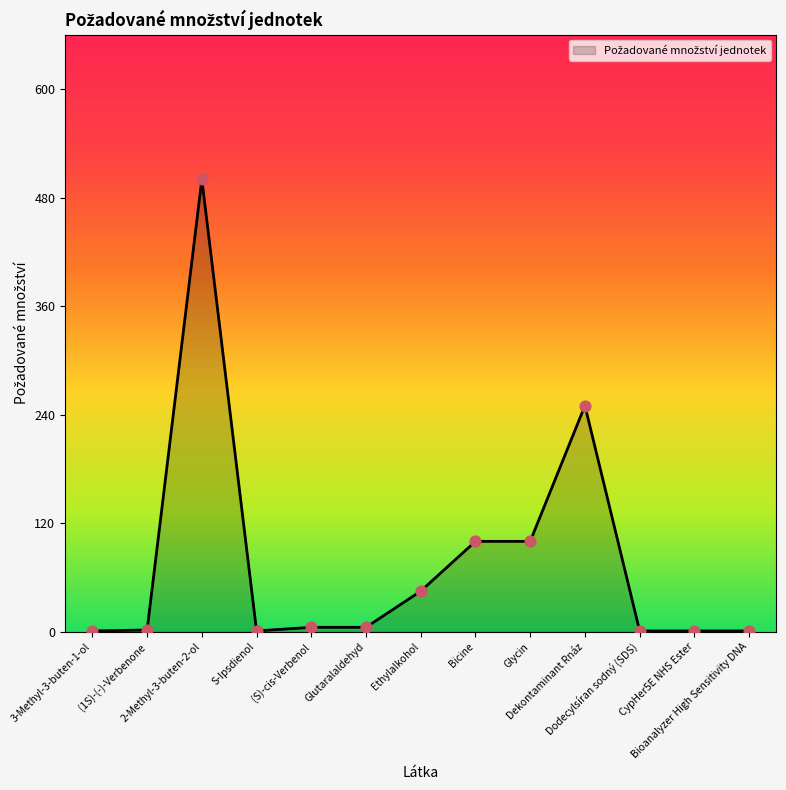

What is the change in value from (1S)-(-)-Verbenone to (S)-cis-Verbenol?

+3